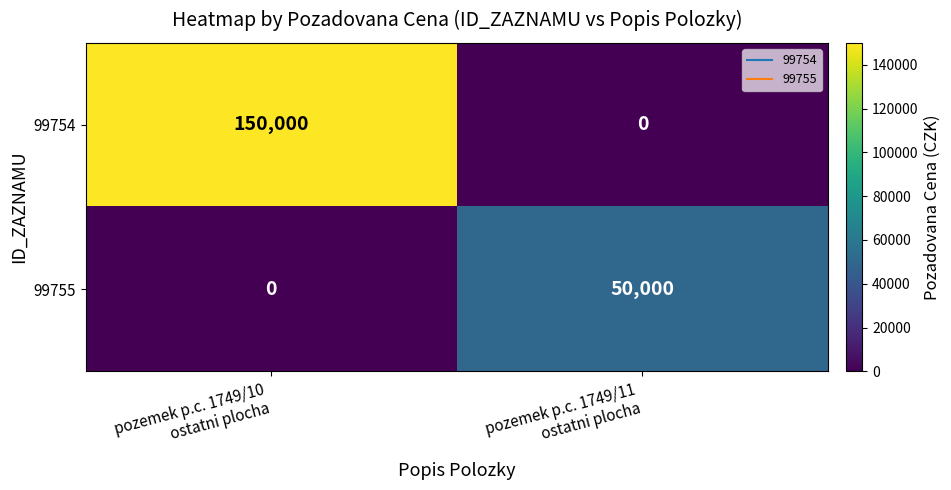

Rank the series by their maximum value, from highest to lowest.

99754, 99755